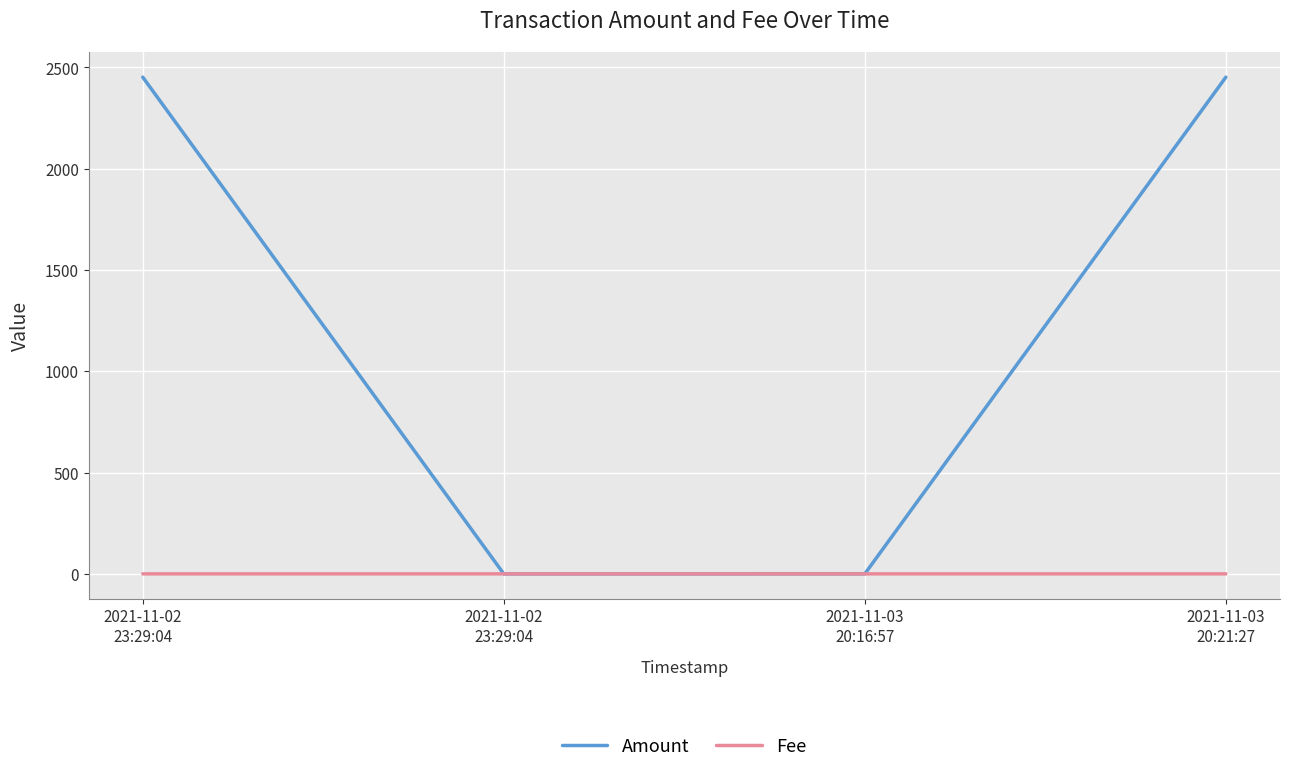

What is the sum of all Amount values?

4903.8